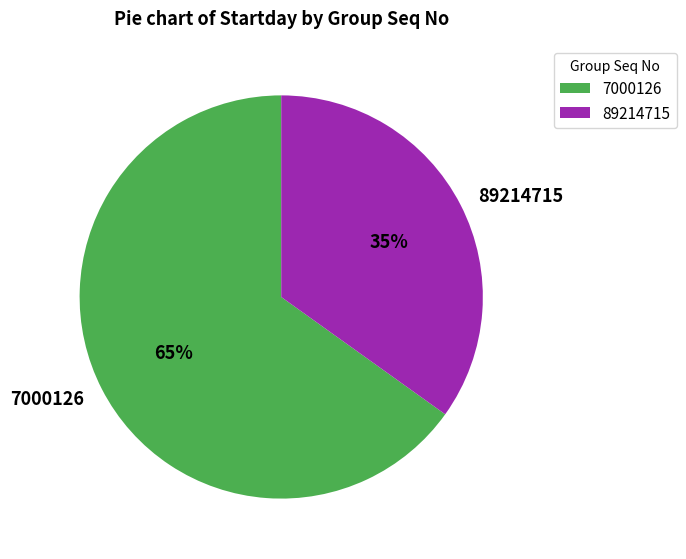

How many slices are in this pie chart?

2